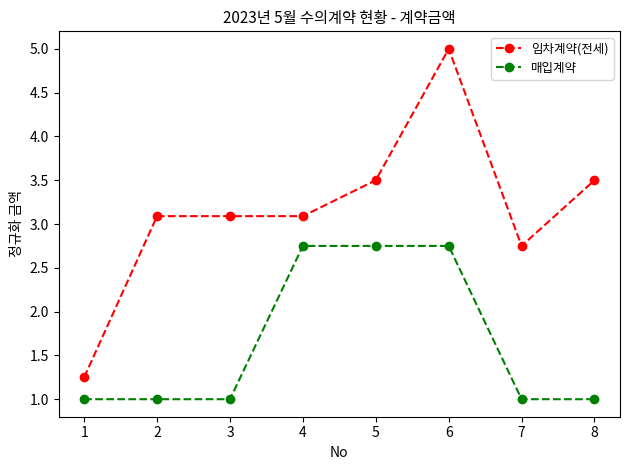

Read the 매입계약 value at 7.

1.0